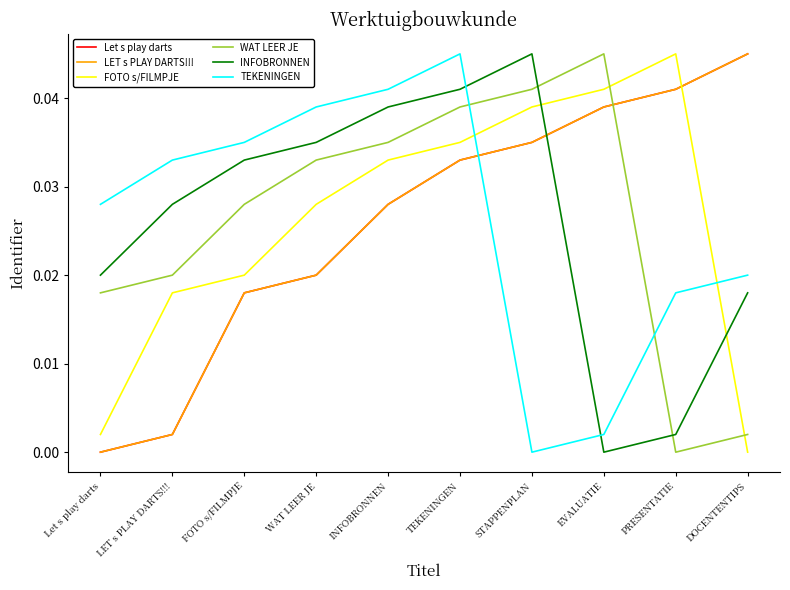

At which category does WAT LEER JE reach its first local valley?

PRESENTATIE